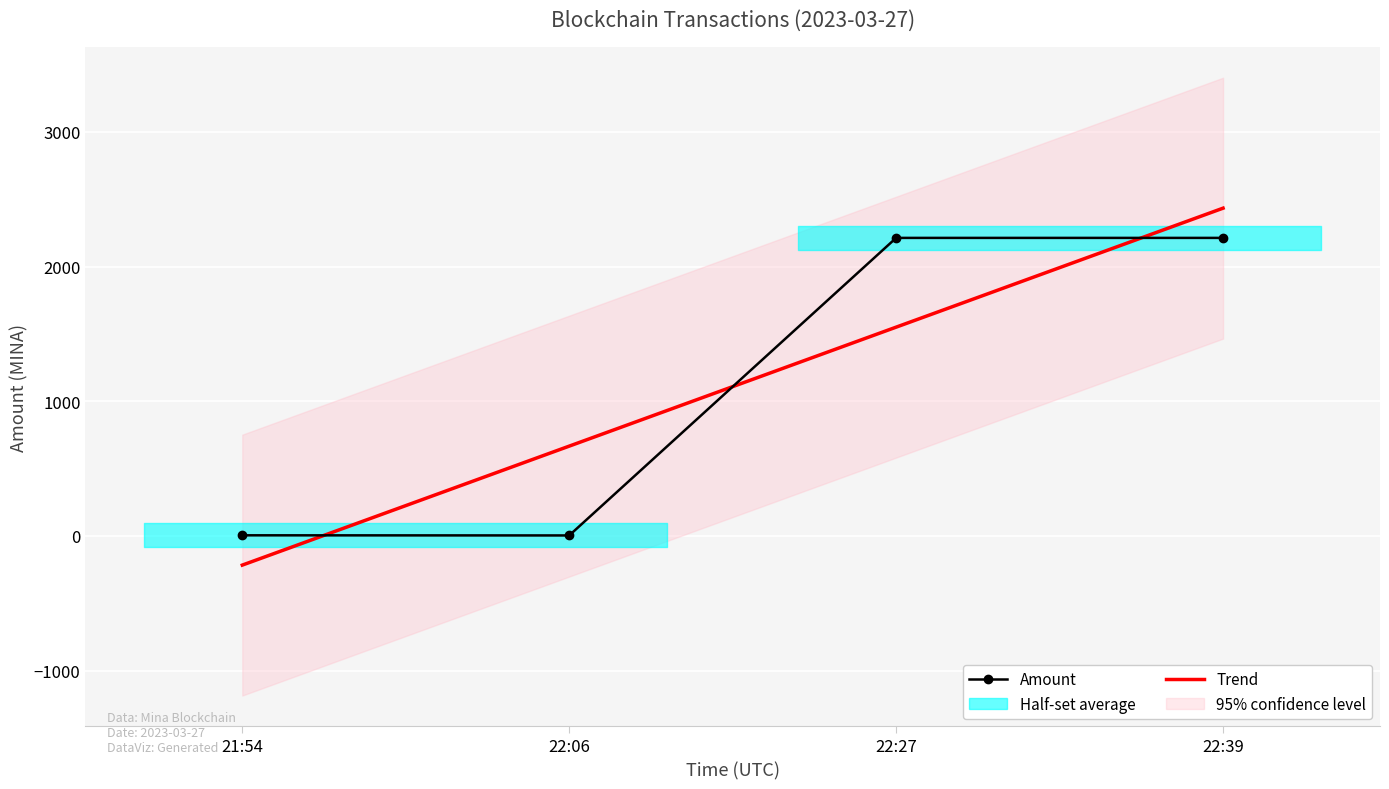

Reading right to left, what are all the values shown in this chart?

Amount: 22:39=2212.4	22:27=2212.4	22:06=4.0	21:54=5.0
Trend: 22:39=2433.0	22:27=1550.0	22:06=666.9	21:54=-216.1